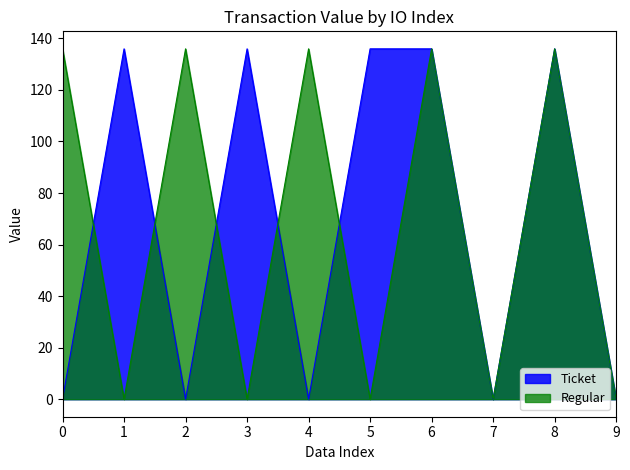

What value does the Ticket series have at 6?

135.9